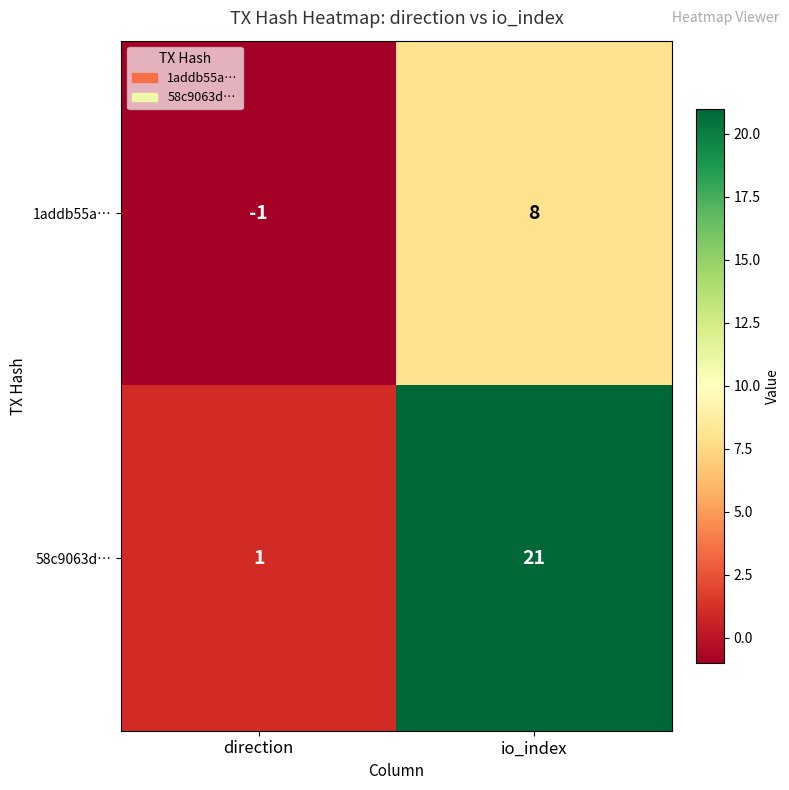

What is the difference between the maximum and minimum values in the 1addb55a… series?

9